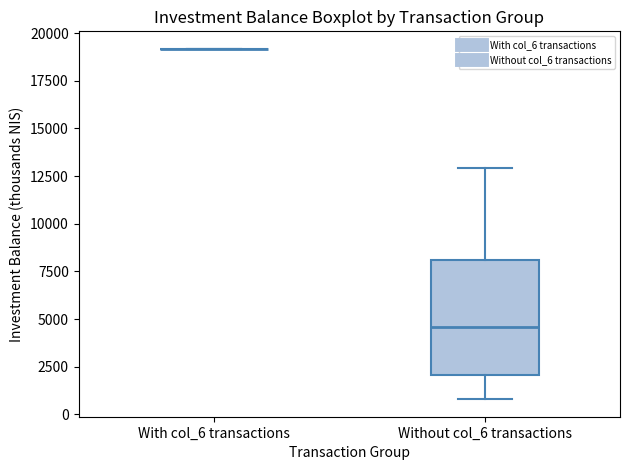

Reading left to right, transcribe this box plot: for each box, give where its median line is, the range the box spans, and where its two whiskers end, as read against the y-axis. The values are not printed on the chart, so give them approximately, as read against the axis.

With col_6 transactions: box collapsed to a line at 19000, whiskers 19000 to 19000
Without col_6 transactions: median 4500, box 2000 to 8000, whiskers 1000 to 13000